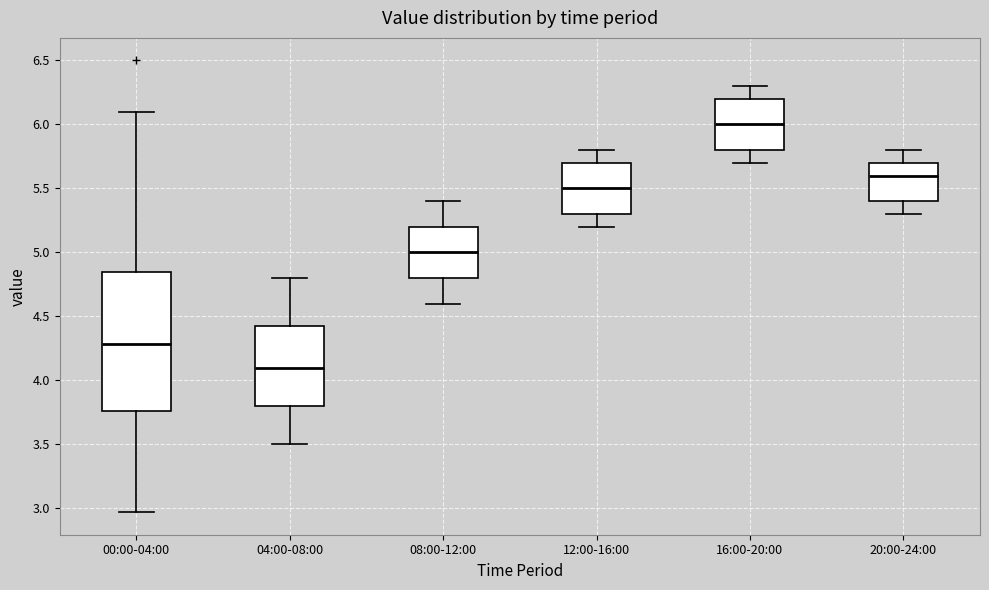

Which box's median line is the highest?

16:00-20:00